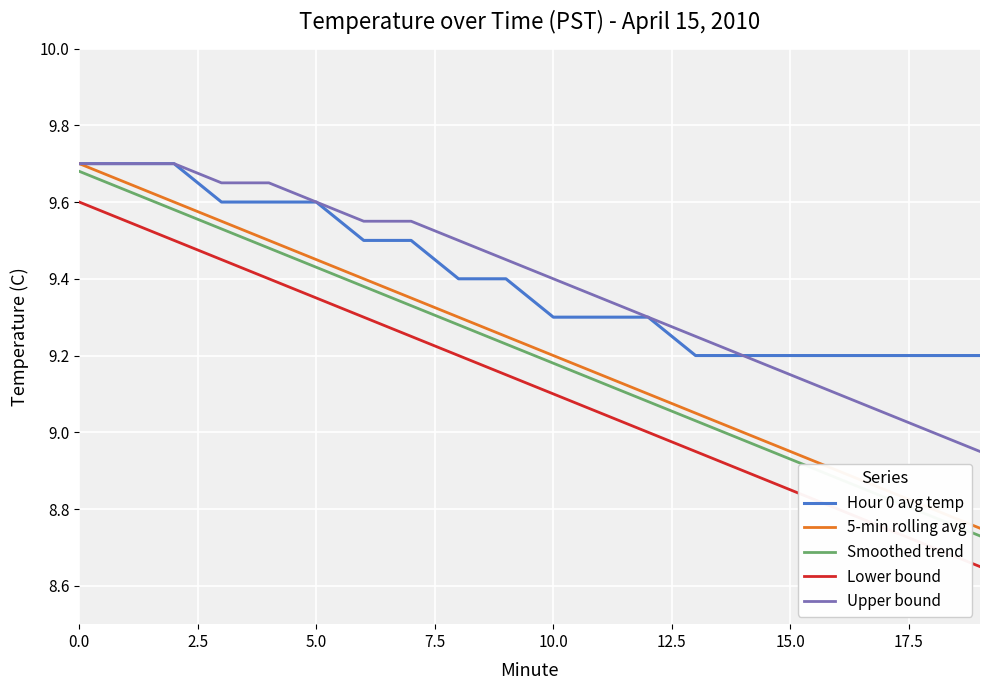

True or false: Smoothed trend and 5-min rolling avg intersect in this chart.

False